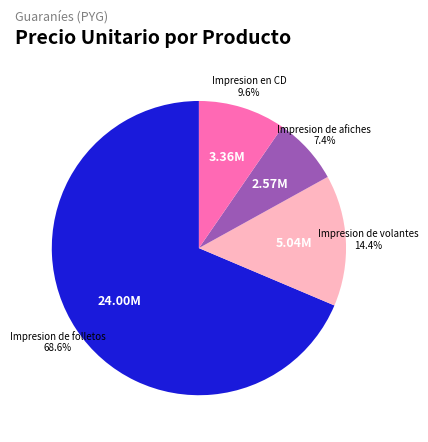

Is there any slice that represents more than half of the pie?

Yes